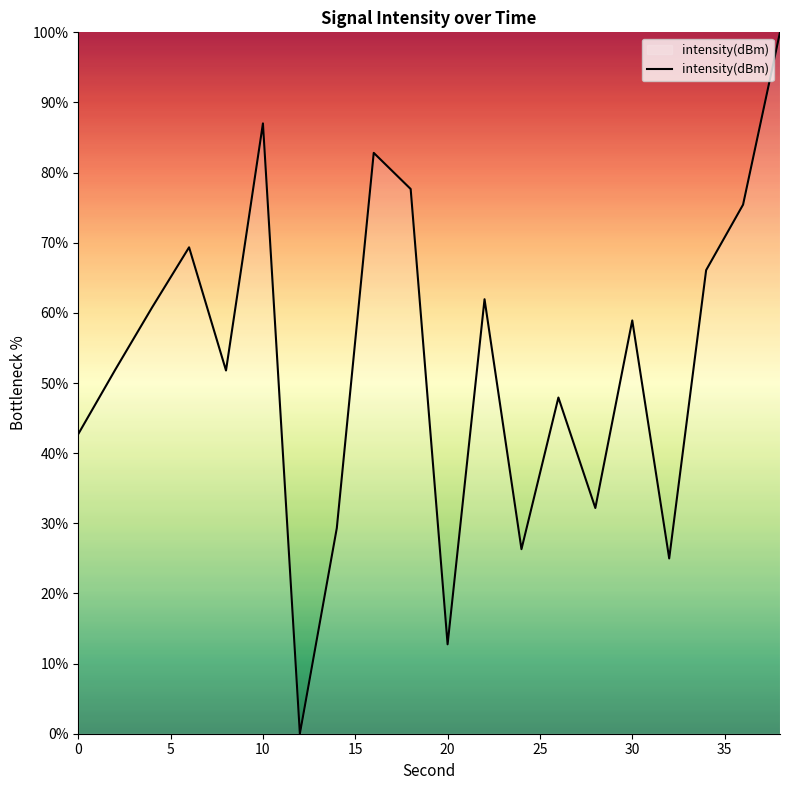

What is the difference between the maximum and minimum values?

100.0